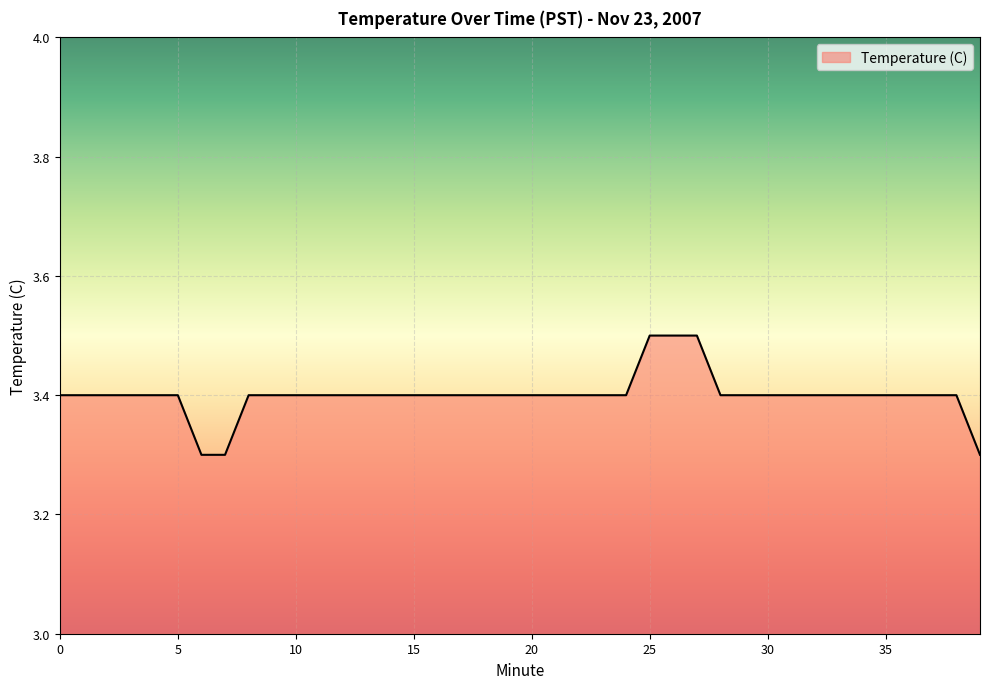

What is the minimum value shown in the chart?

3.3